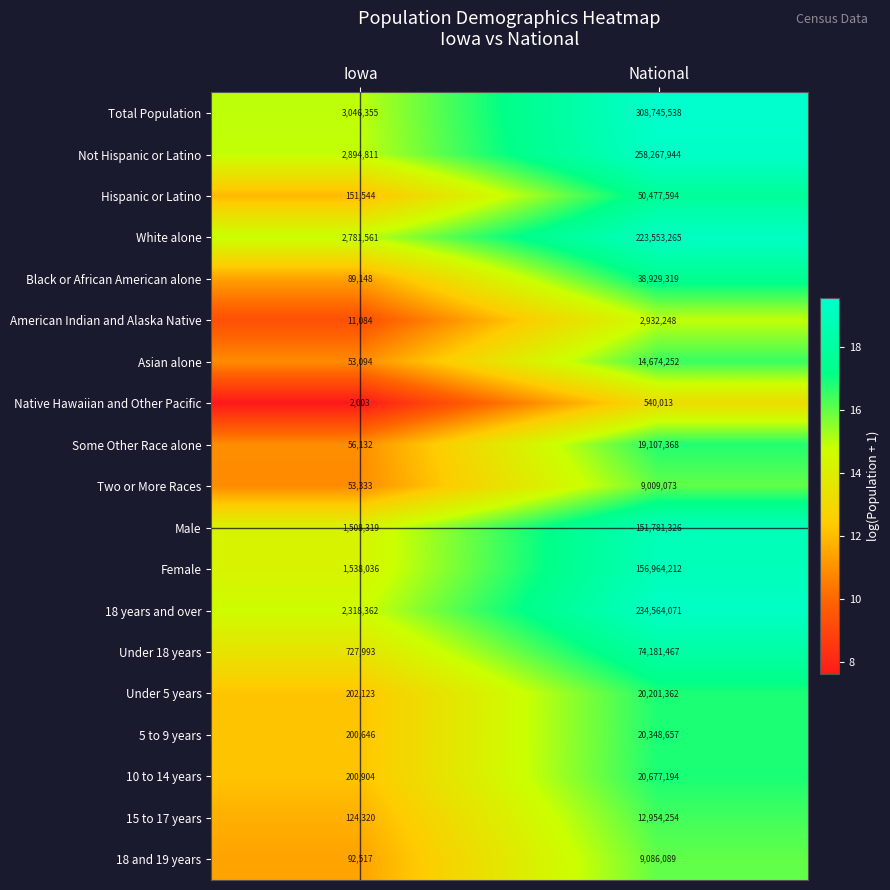

List the series in order of their peak value, highest first.

Total Population, Not Hispanic or Latino, 18 years and over, White alone, Female, Male, Under 18 years, Hispanic or Latino, Black or African American alone, 10 to 14 years, 5 to 9 years, Under 5 years, Some Other Race alone, Asian alone, 15 to 17 years, 18 and 19 years, Two or More Races, American Indian and Alaska Native, Native Hawaiian and Other Pacific